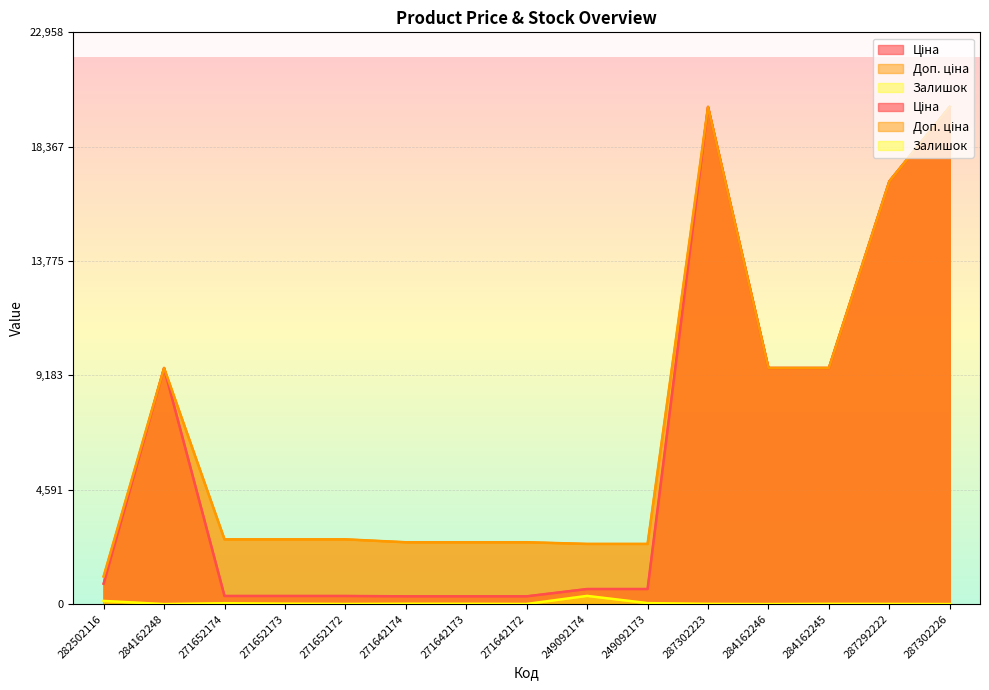

What is the total value across all series at 282502116?

2052.7